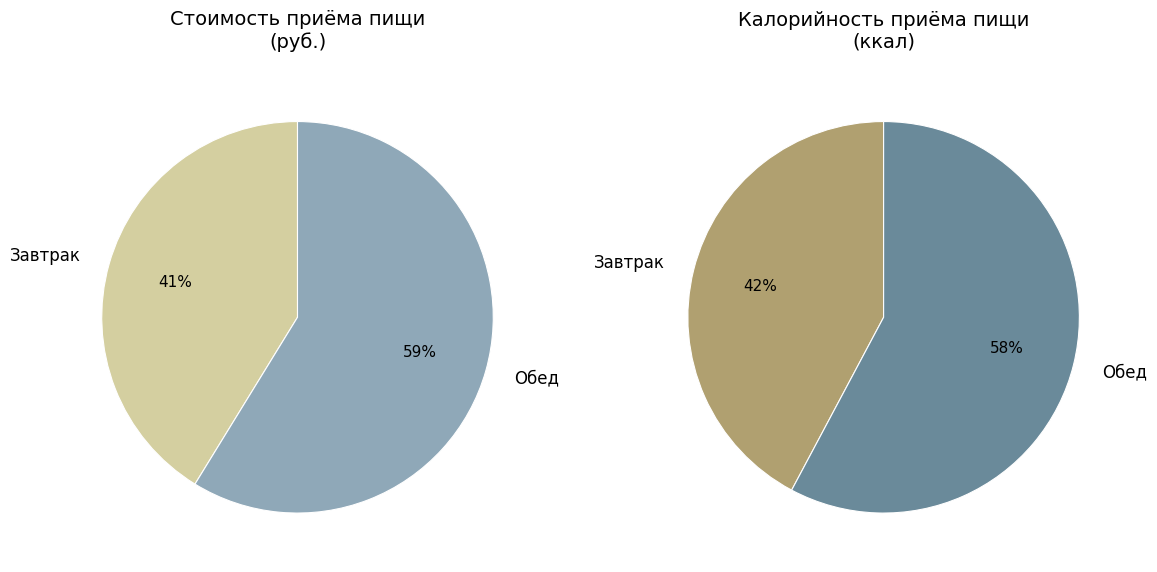

To the nearest percent, what is the average slice percentage?

50%